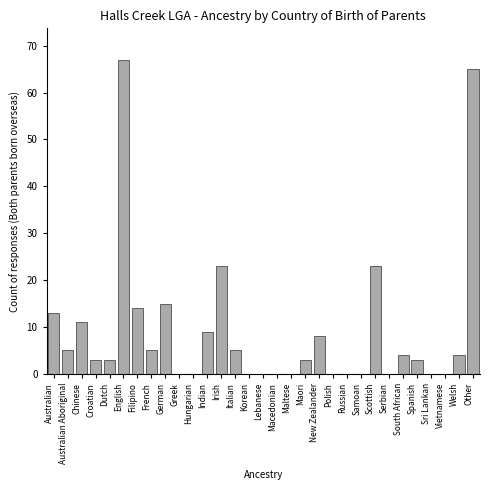

At which category does the chart reach its peak across all series?

English